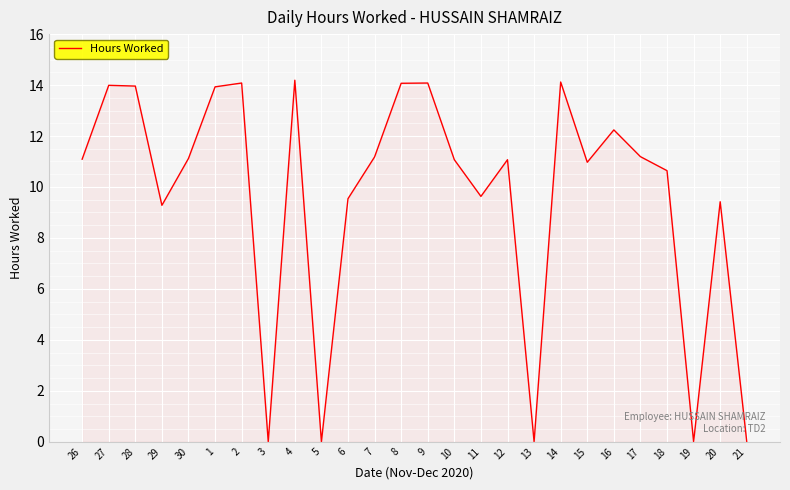

What is the difference between the values at 19 and 10?

11.1